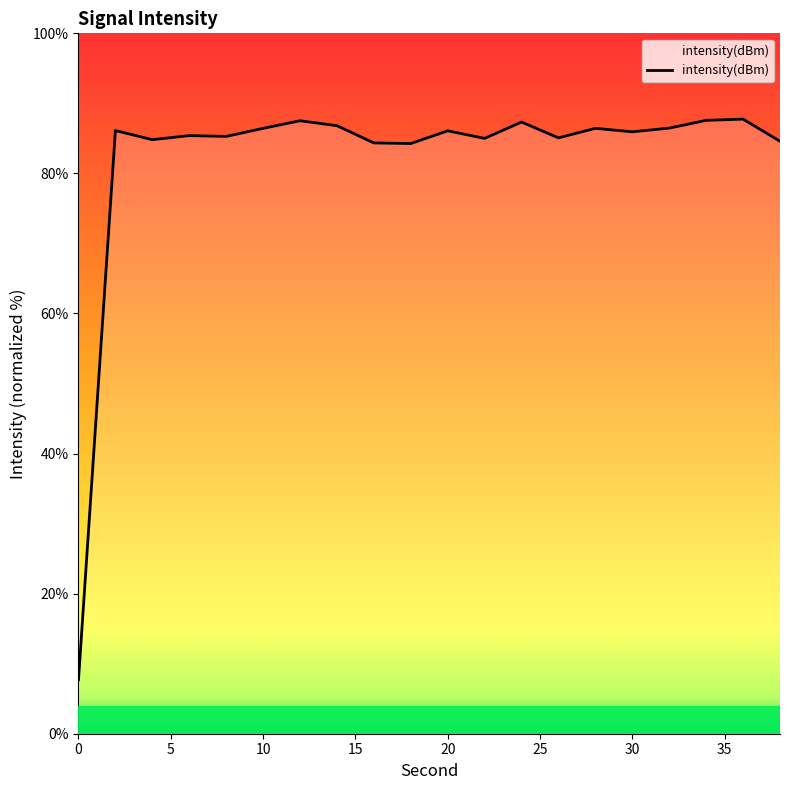

How many lines are shown in the chart?

1